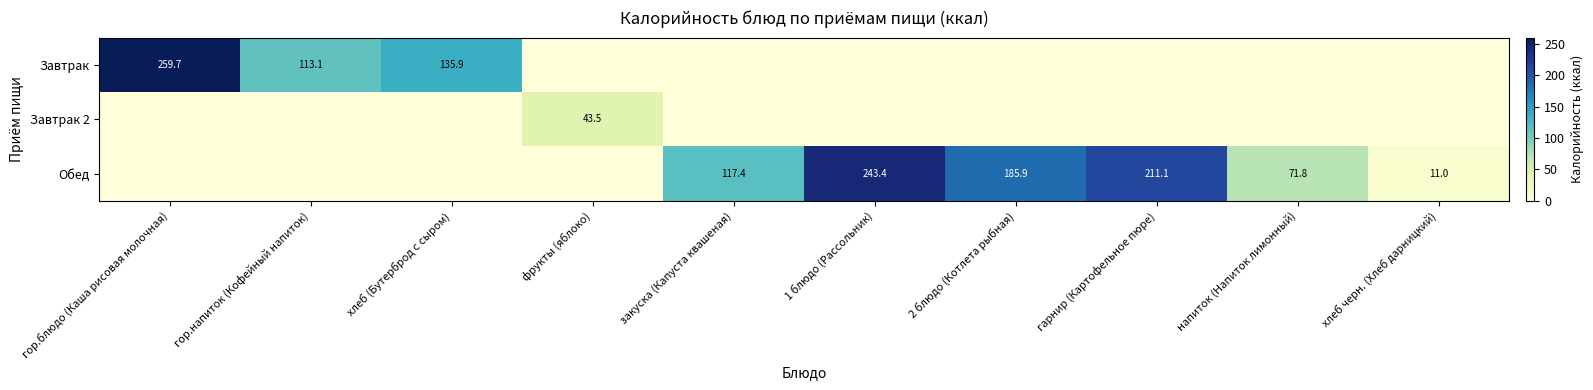

Is it true that Обед equals 211.1 at гарнир (Картофельное пюре)?

True